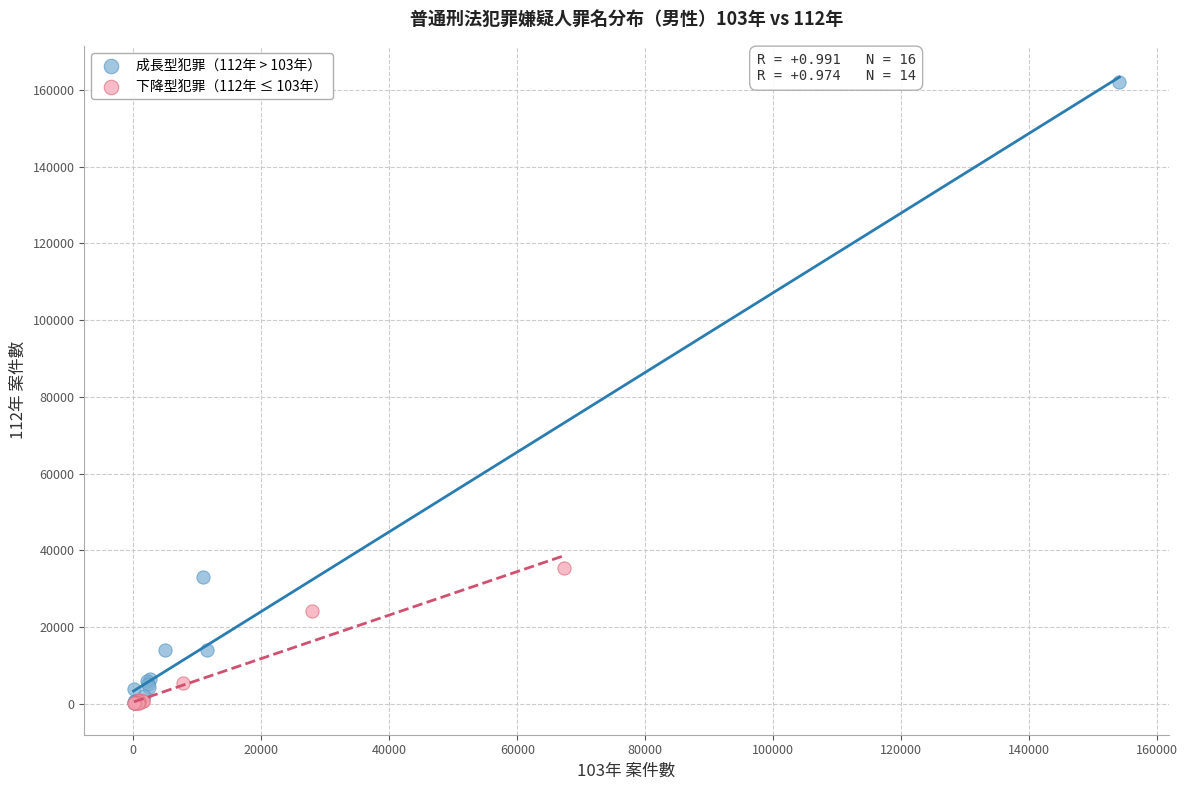

What are all the series names shown in the legend?

成長型犯罪（112年 > 103年）, 下降型犯罪（112年 ≤ 103年）